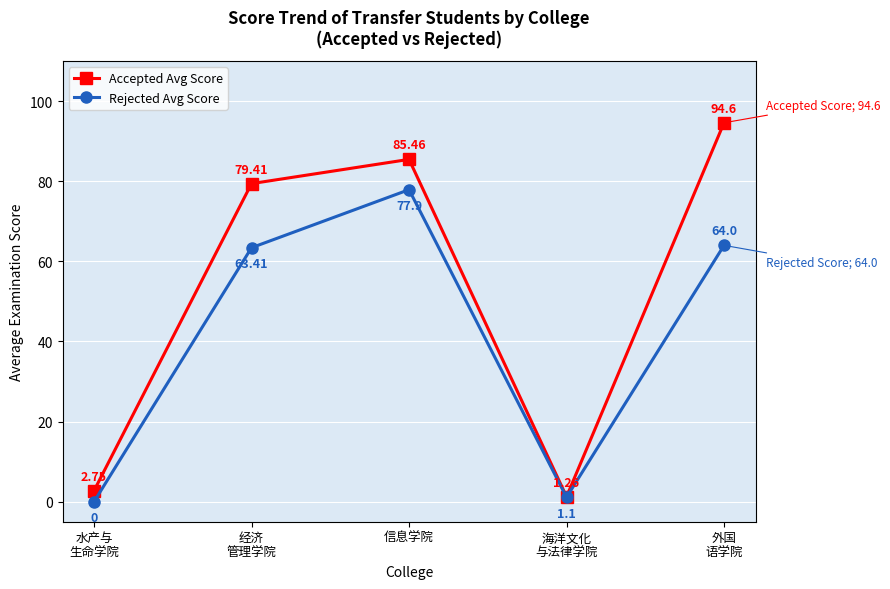

At how many categories does at least one series exceed 69?

3